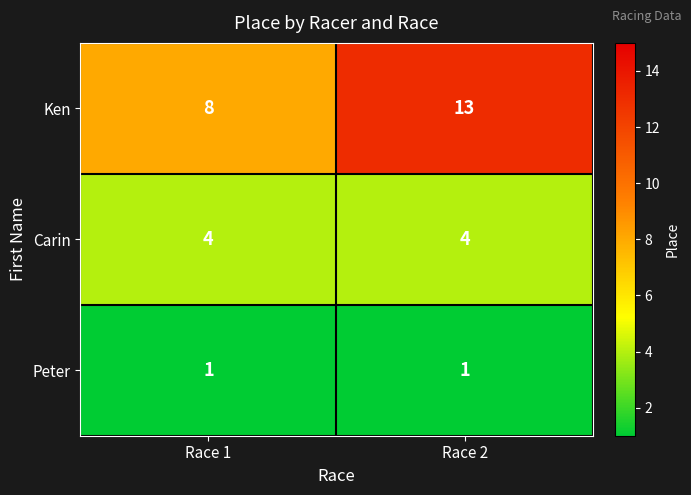

Reading right to left, extract all data points from this chart.

Ken: Race 2=13	Race 1=8
Carin: Race 2=4	Race 1=4
Peter: Race 2=1	Race 1=1